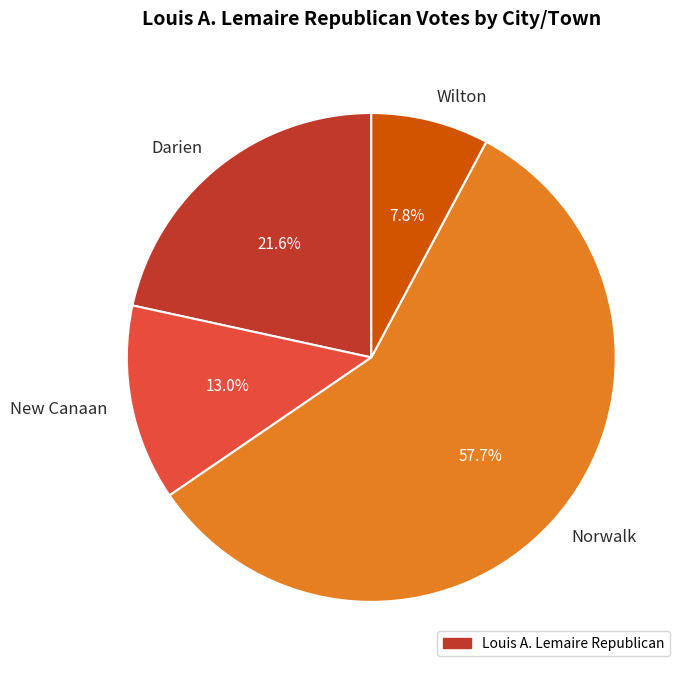

What is the largest slice in the pie chart?

Norwalk